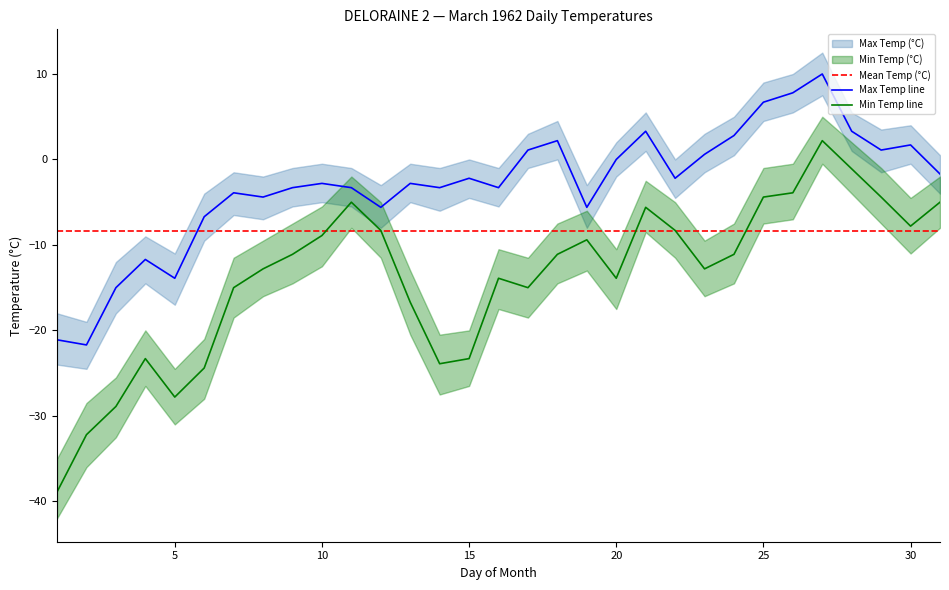

At which label does Max Temp (°C) reach its peak?

27